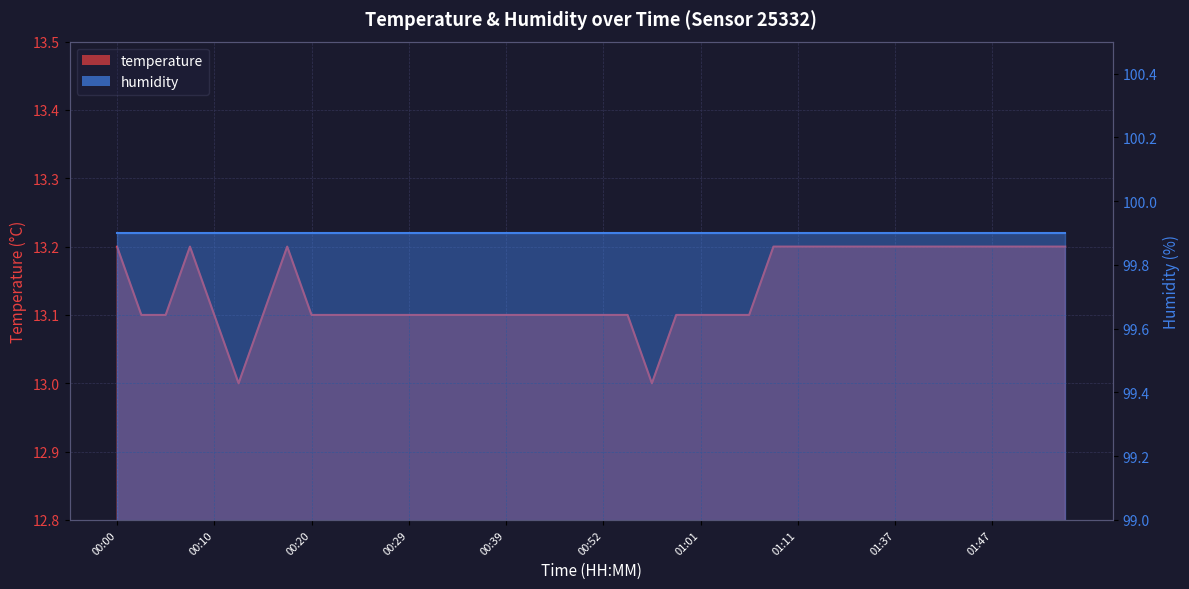

Reading right to left, transcribe all the data shown in this chart.

13.2	13.2	13.2	13.2	13.2	13.2	13.2	13.2	13.2	13.2	13.2	13.2	13.2	13.1	13.1	13.1	13.1	13.0	13.1	13.1	13.1	13.1	13.1	13.1	13.1	13.1	13.1	13.1	13.1	13.1	13.1	13.1	13.2	13.1	13.0	13.1	13.2	13.1	13.1	13.2